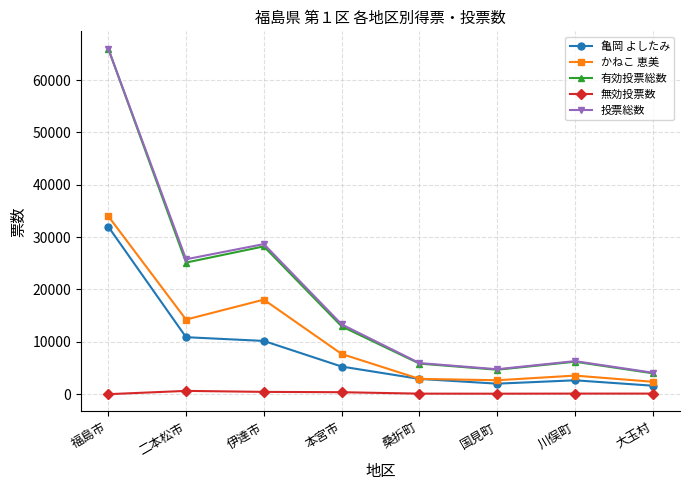

At which label does 投票総数 first exceed 13337?

福島市